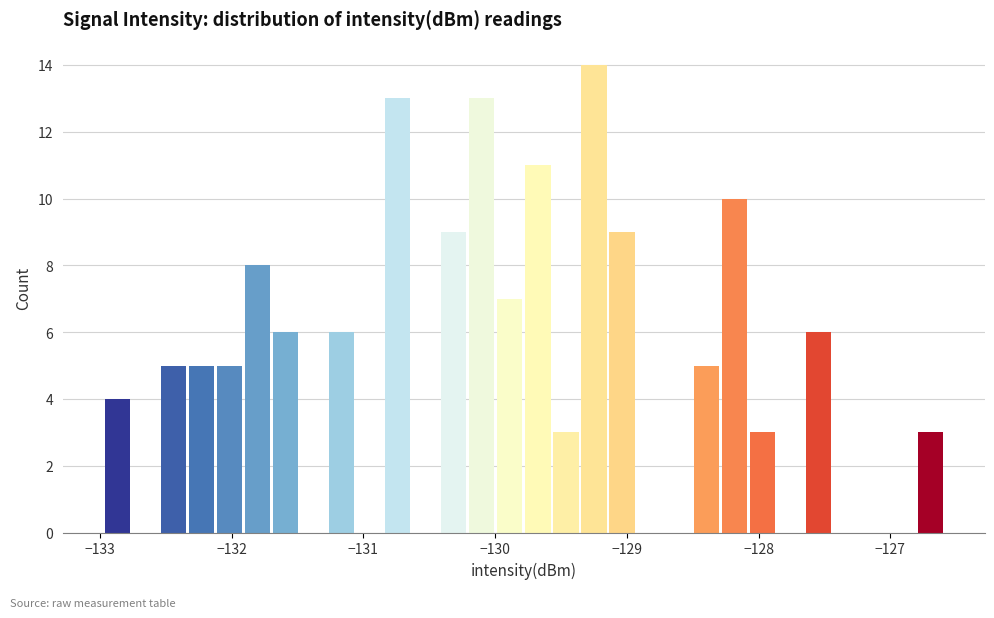

Around what value on the x-axis is the tallest bar? Give the approximate position of its centre, as read against the axis.

-129.2